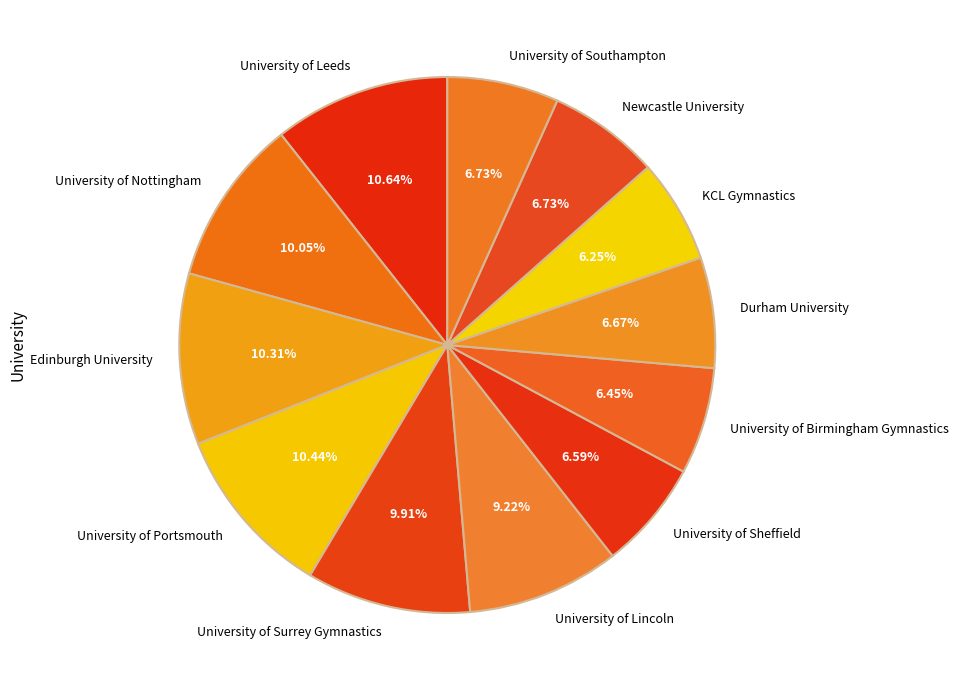

Is Newcastle University the majority of the pie?

No